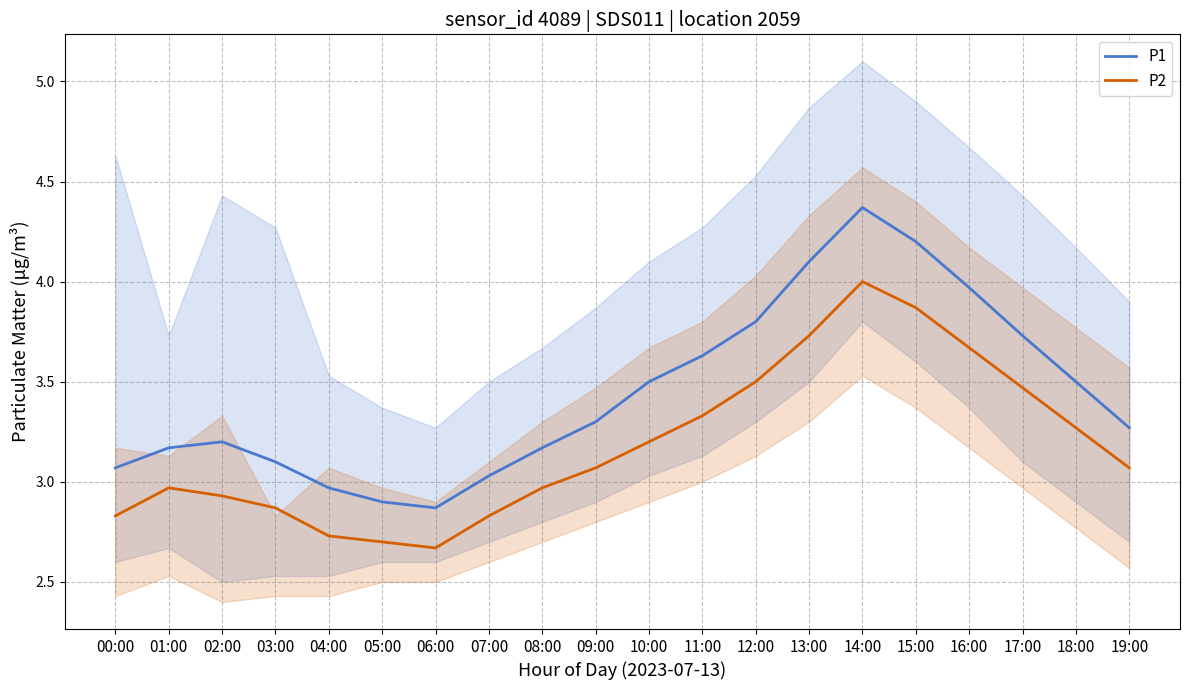

The P1 series shows 6.1 at 15:00. True or false?

False